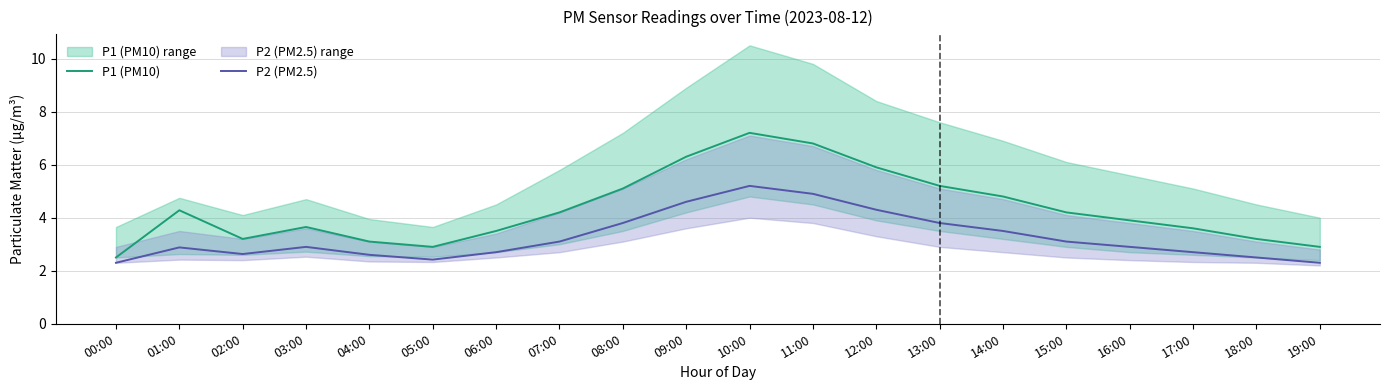

What is the sum of all P1 (PM10) values?

86.4